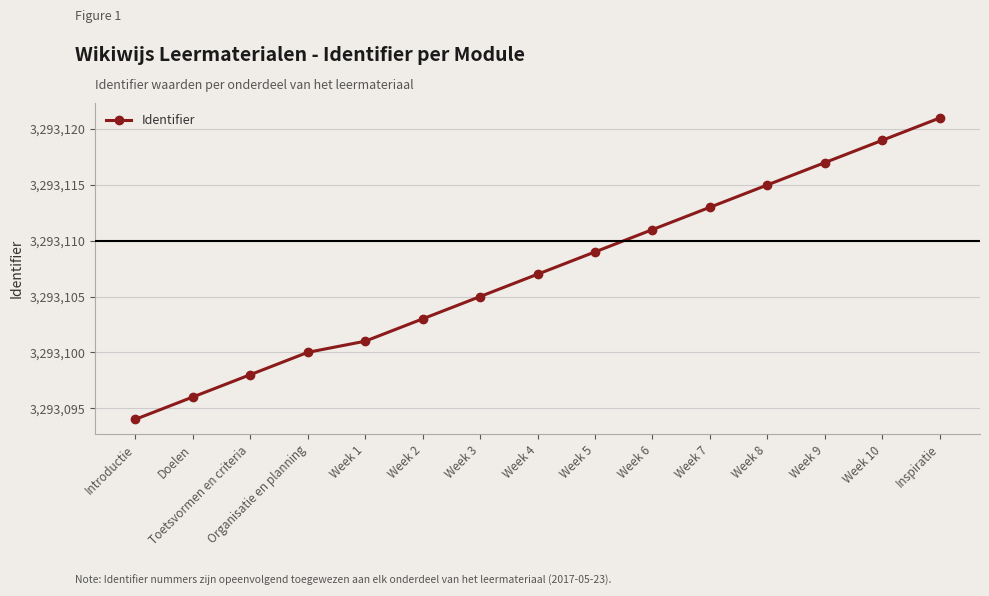

How many data points does each series have?

15